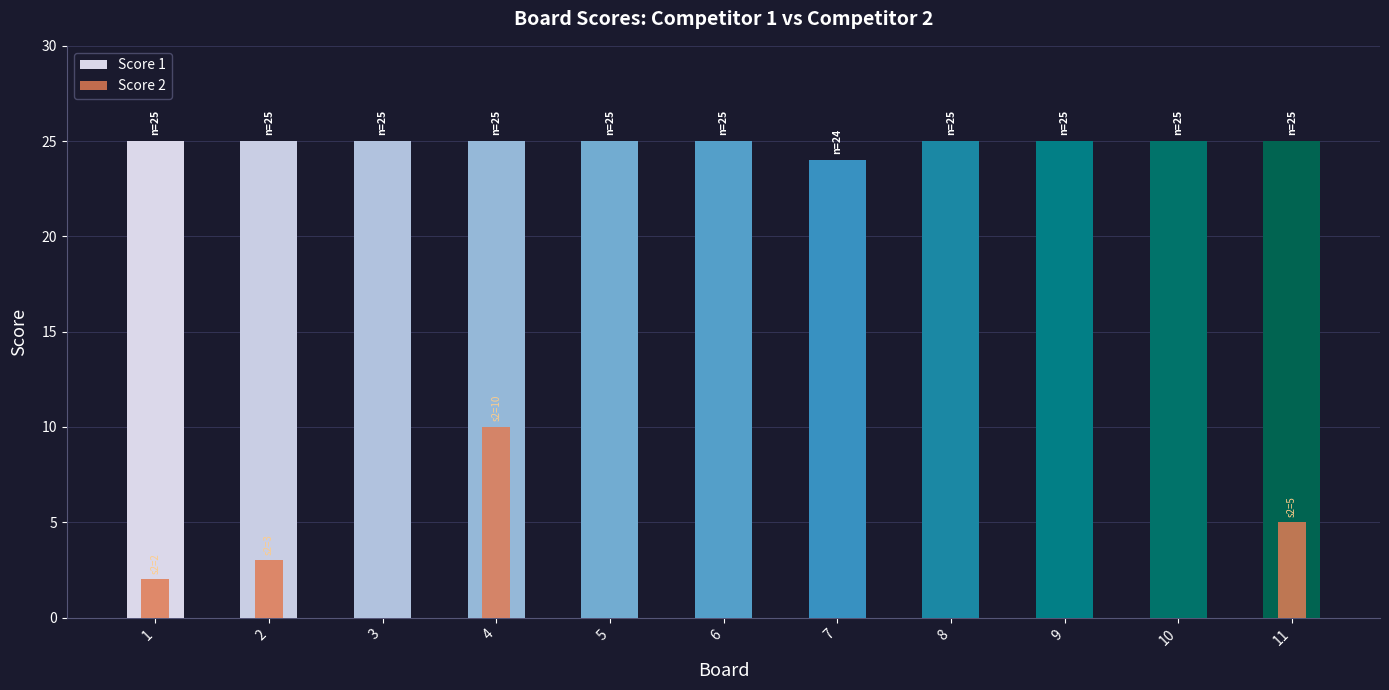

What is the average value of the Score 2 series?

2